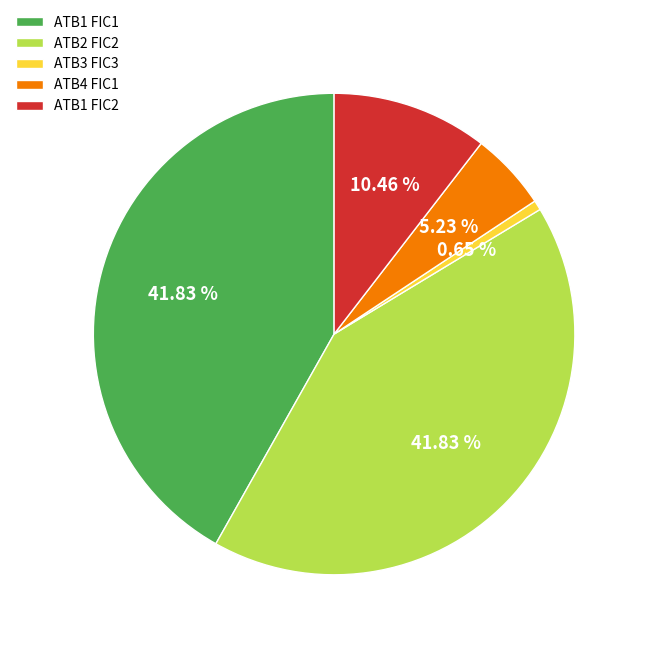

Is the sum of ATB2 FIC2 and ATB1 FIC1 greater than half?

Yes